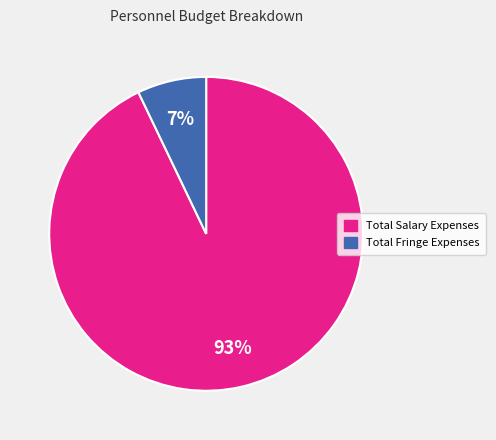

To the nearest percent, what is the combined percentage of Total Fringe Expenses and Total Salary Expenses?

100%